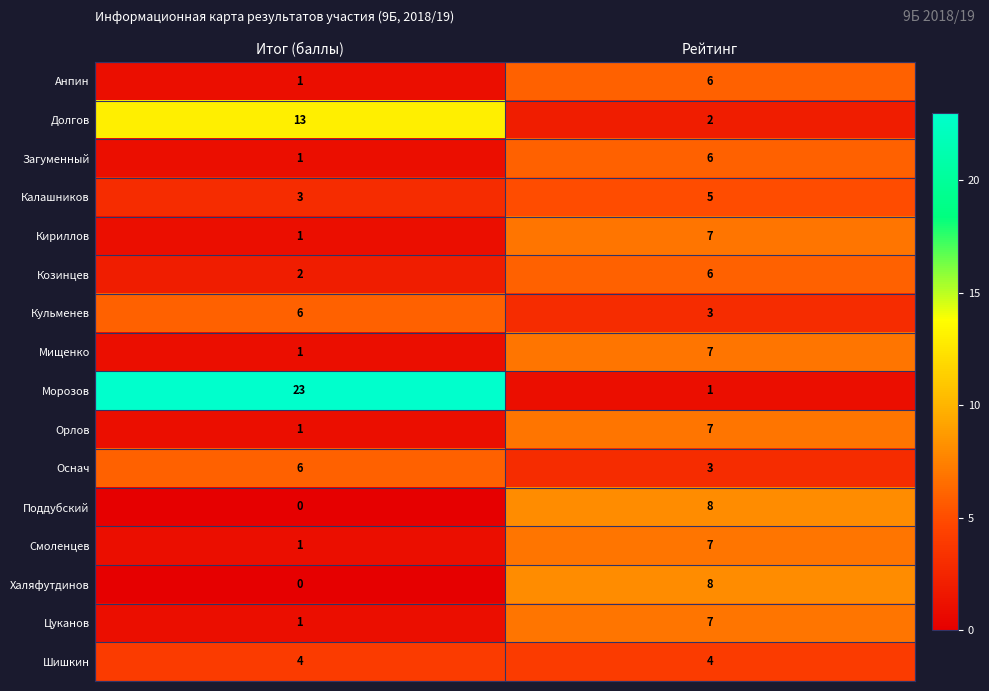

What is the greatest value displayed?

23